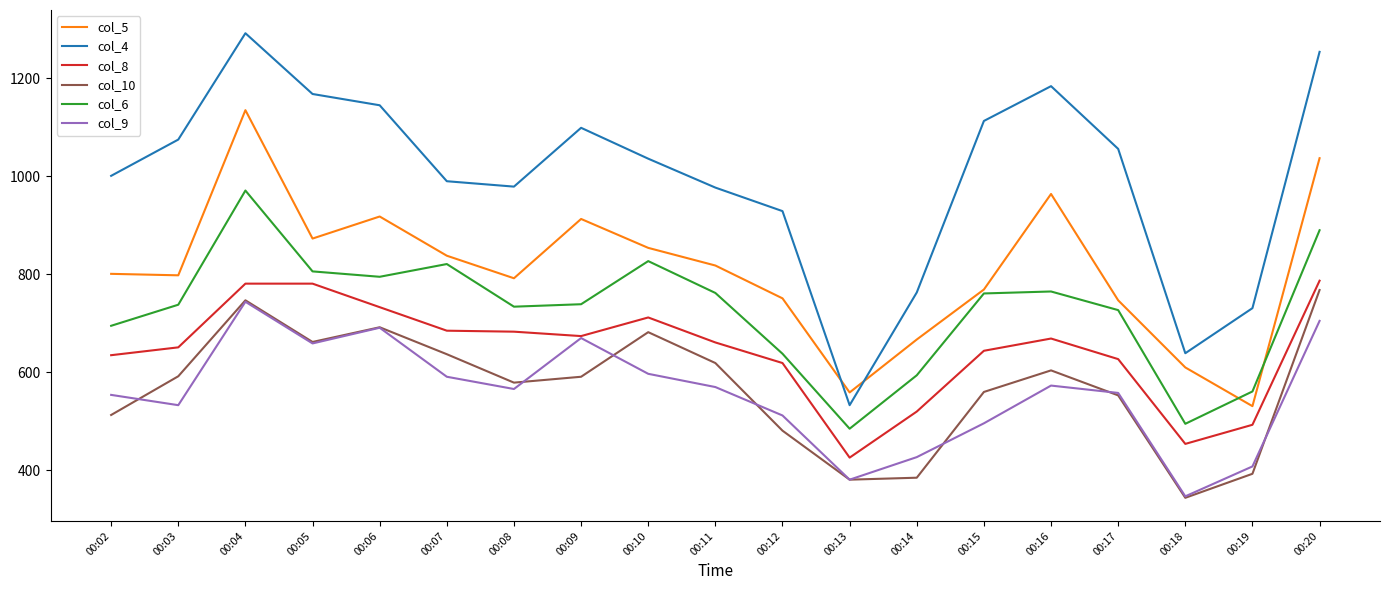

At which category does the chart reach its minimum across all series?

00:18